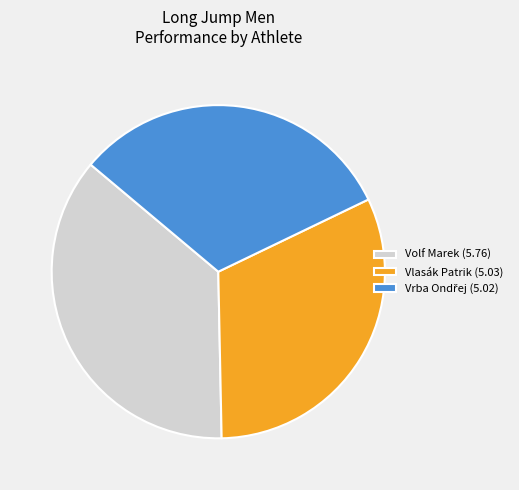

The Vlasák Patrik slice represents 21% of the pie. True or false?

False